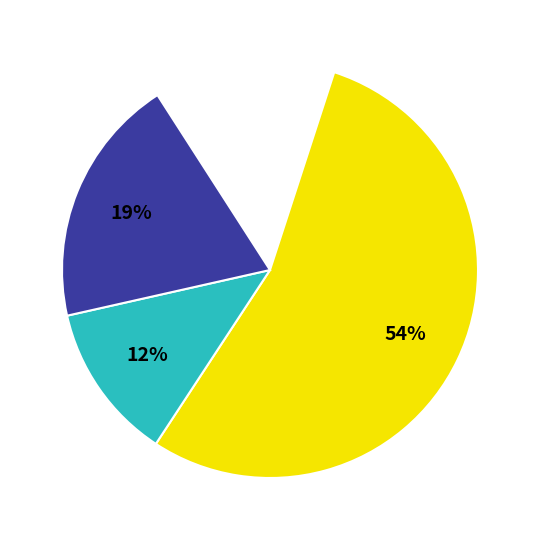

Which slice represents more than half of the pie?

CANNES PREMIUM CARNE CEREAL